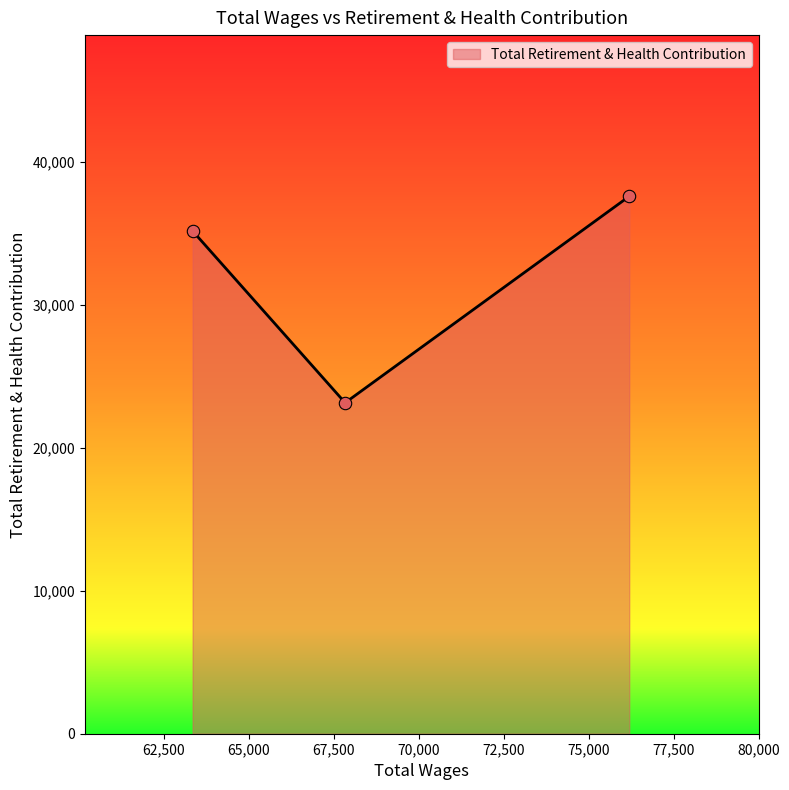

What is the smallest value displayed?

23139